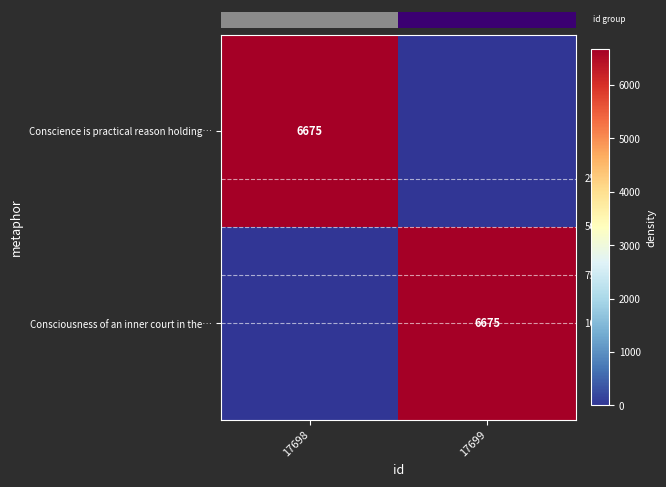

How many distinct data groups are displayed?

2